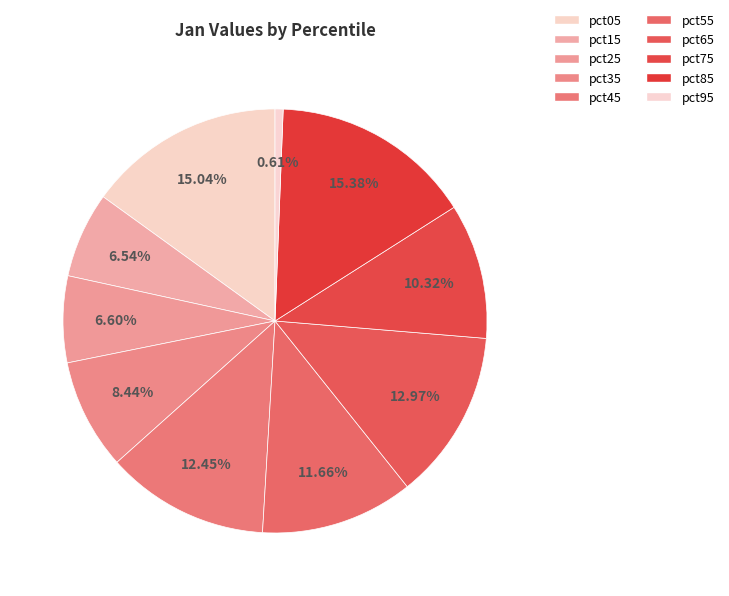

The pct45 slice represents 2% of the pie. True or false?

False